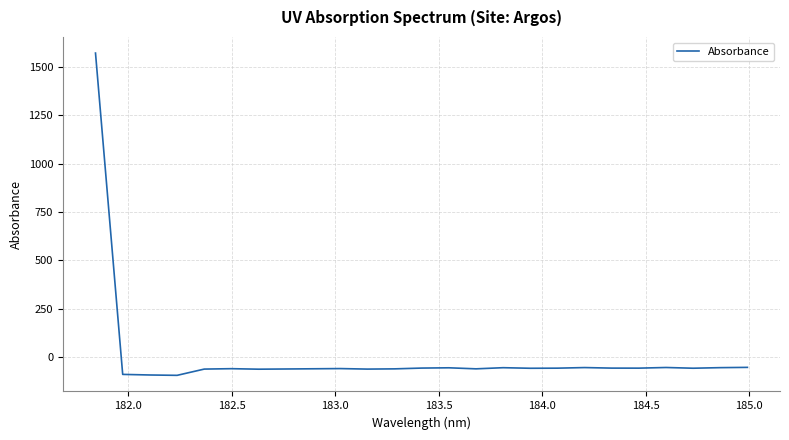

What is the smallest value displayed?

-93.8